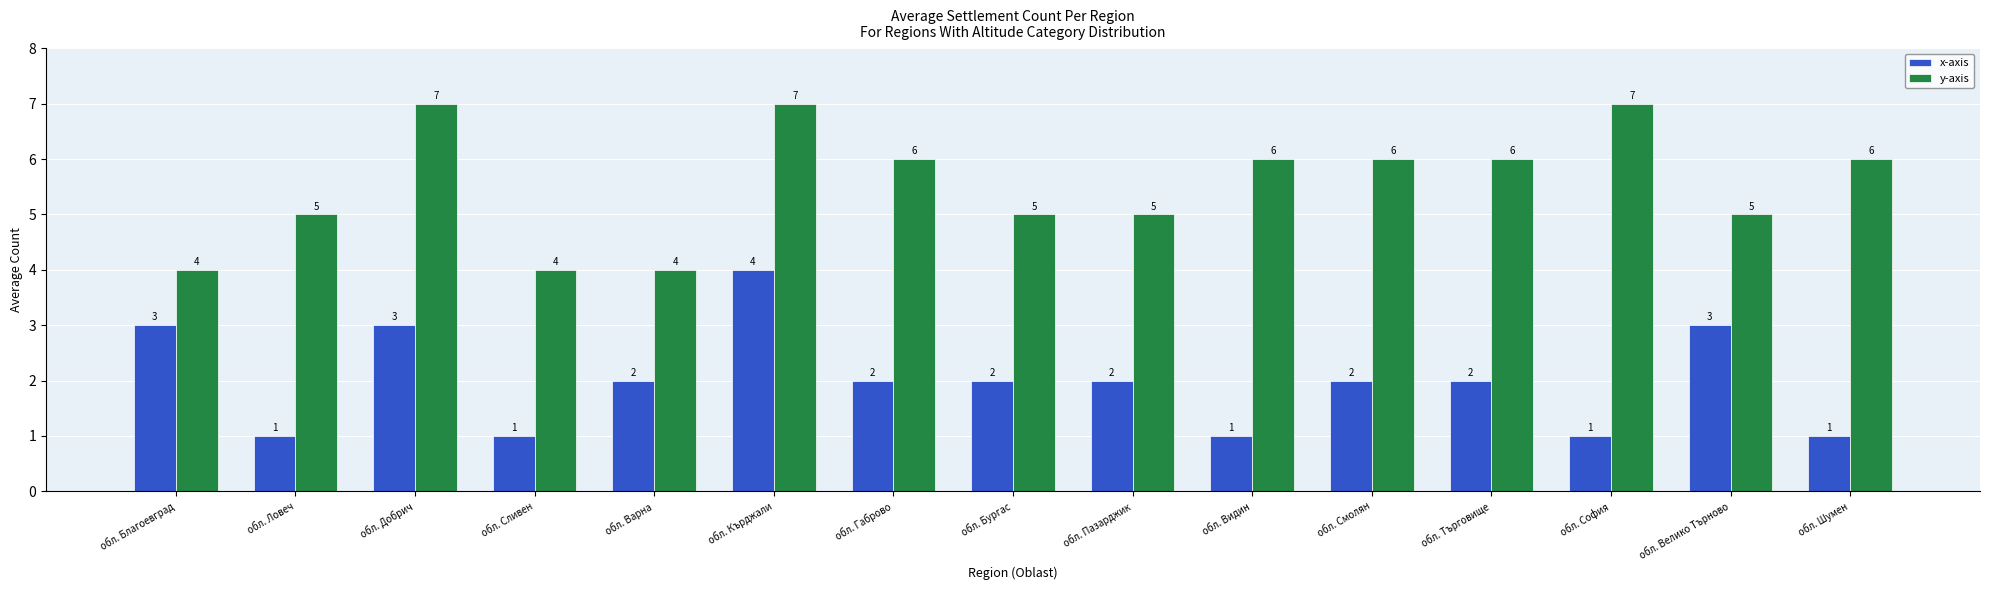

What value does the x-axis series have at обл. Сливен?

1